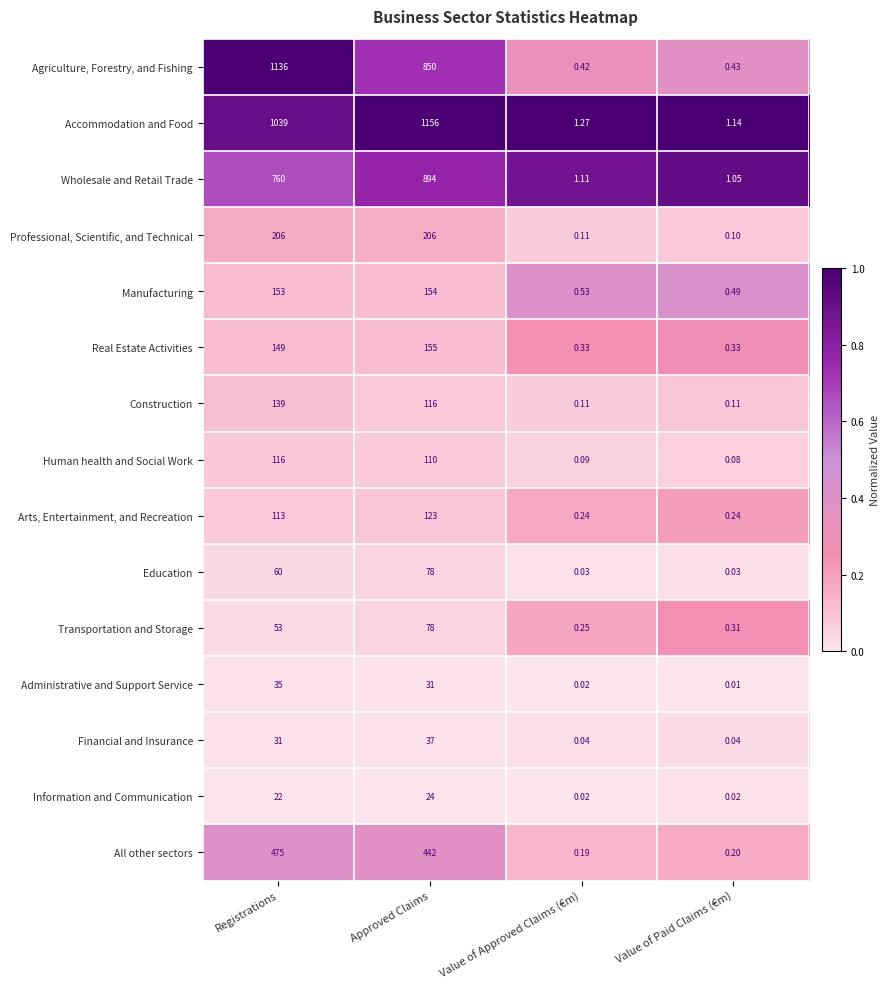

How many distinct data groups are displayed?

15